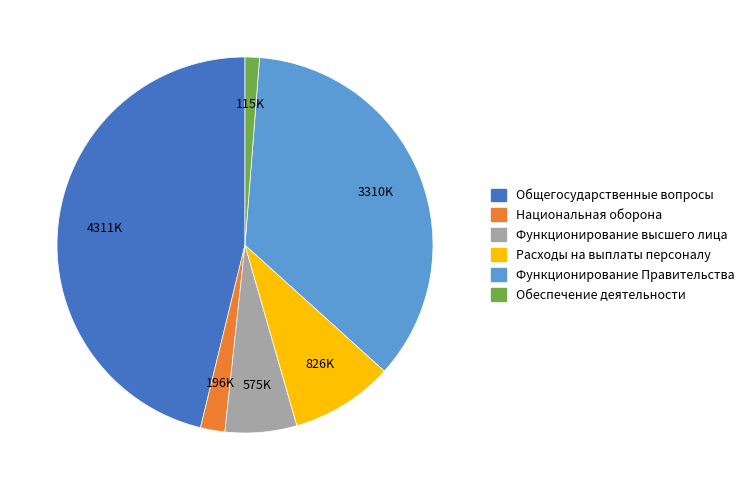

Between Расходы на выплаты персоналу and Функционирование высшего лица, which is larger?

Расходы на выплаты персоналу